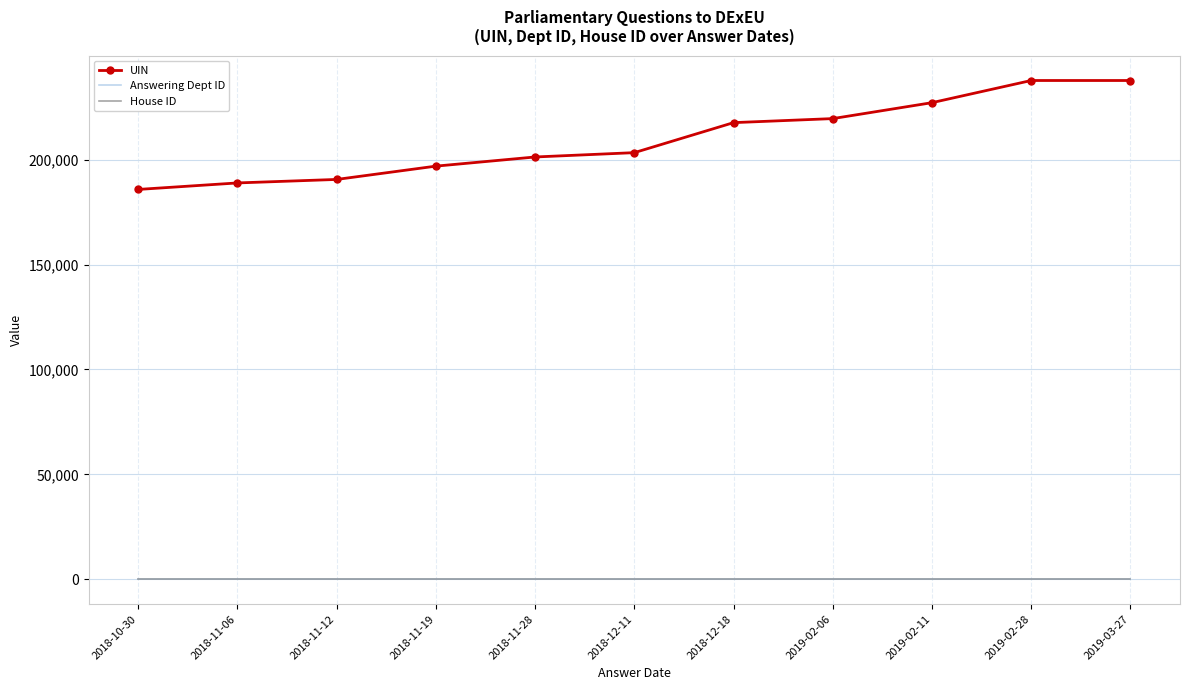

True or false: House ID and Answering Dept ID intersect in this chart.

False